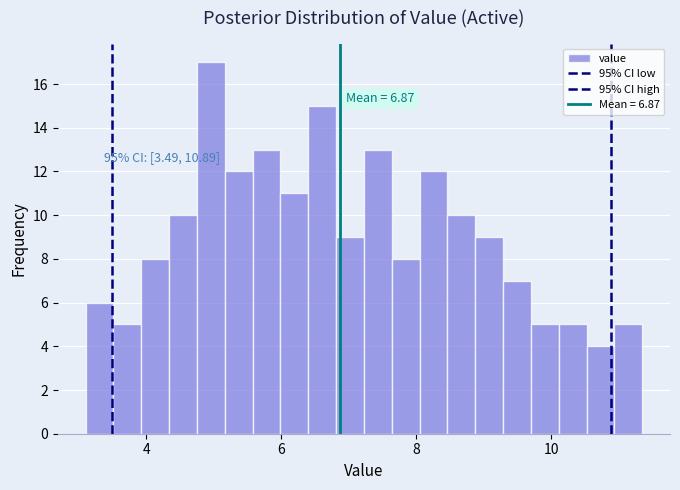

Read against the x-axis, roughly where is the centre of the tallest bar?

5.0